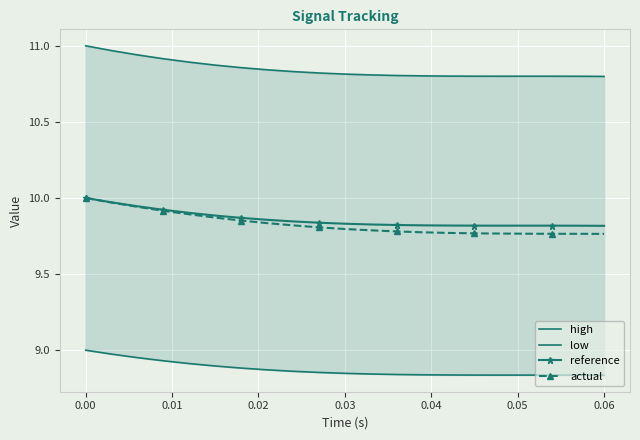

What is the value of the low point at the 20th from the left?

8.8